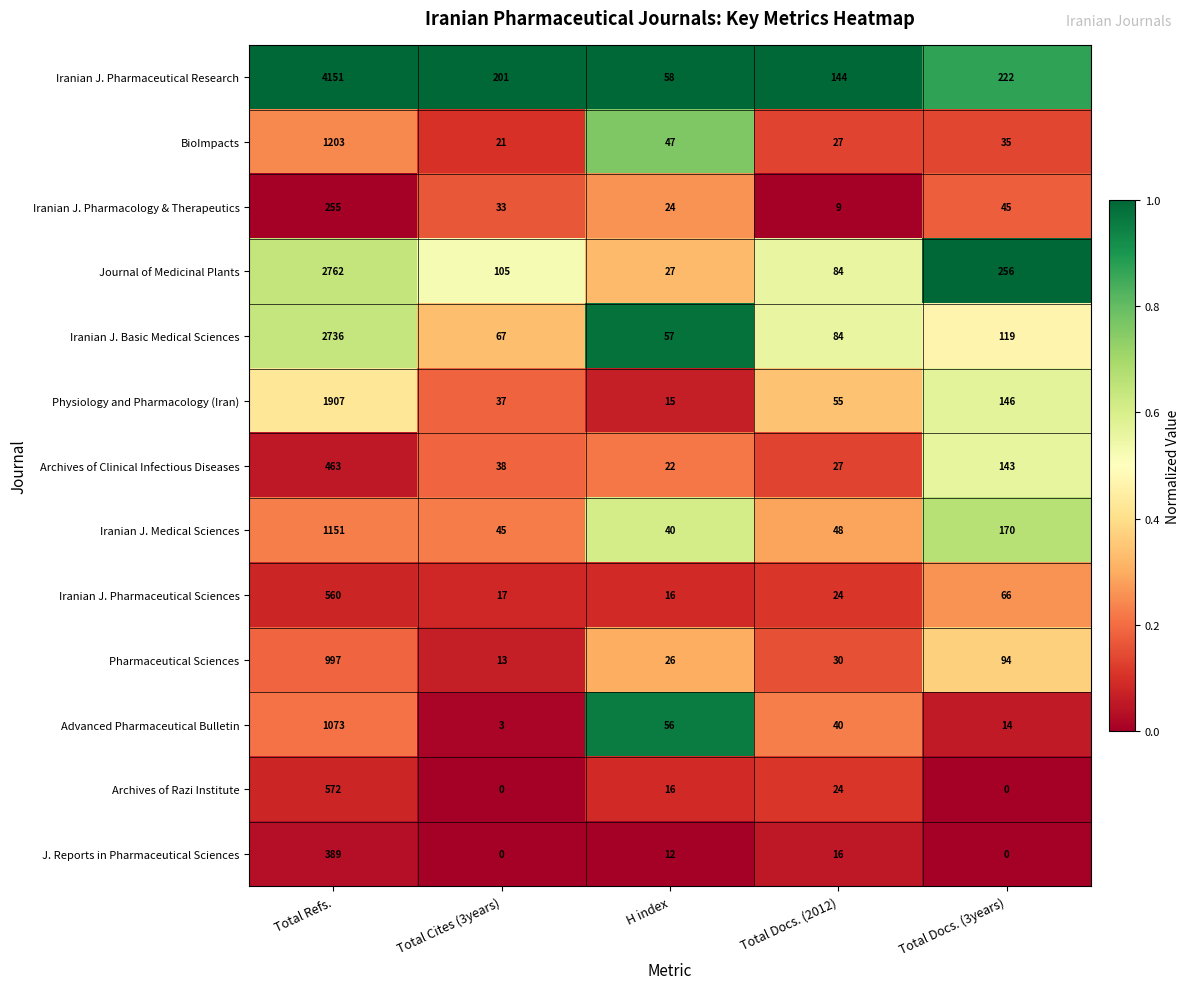

What is the average value of the J. Reports in Pharmaceutical Sciences series?

83